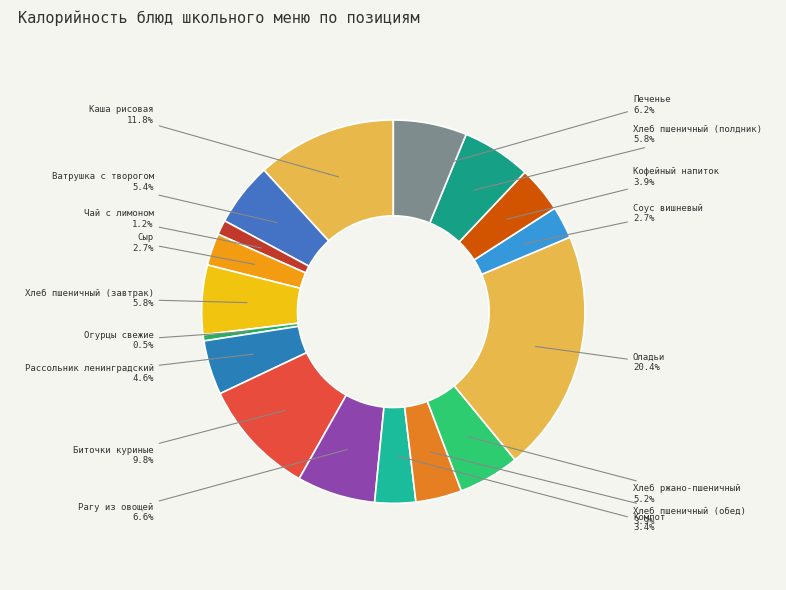

Between Кофейный напиток and Хлеб пшеничный (завтрак), which is larger?

Хлеб пшеничный (завтрак)